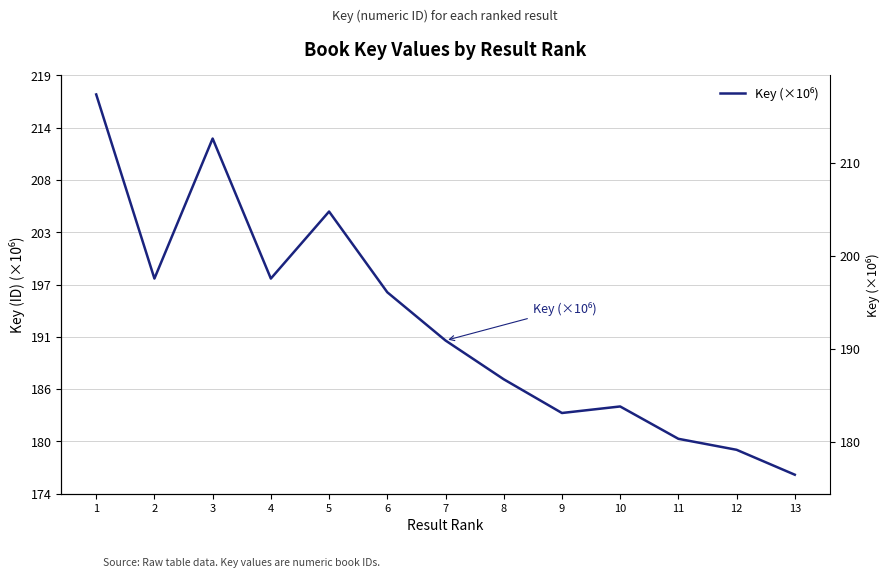

List the labels in order of value, largest first.

1, 3, 5, 2, 4, 6, 7, 8, 10, 9, 11, 12, 13